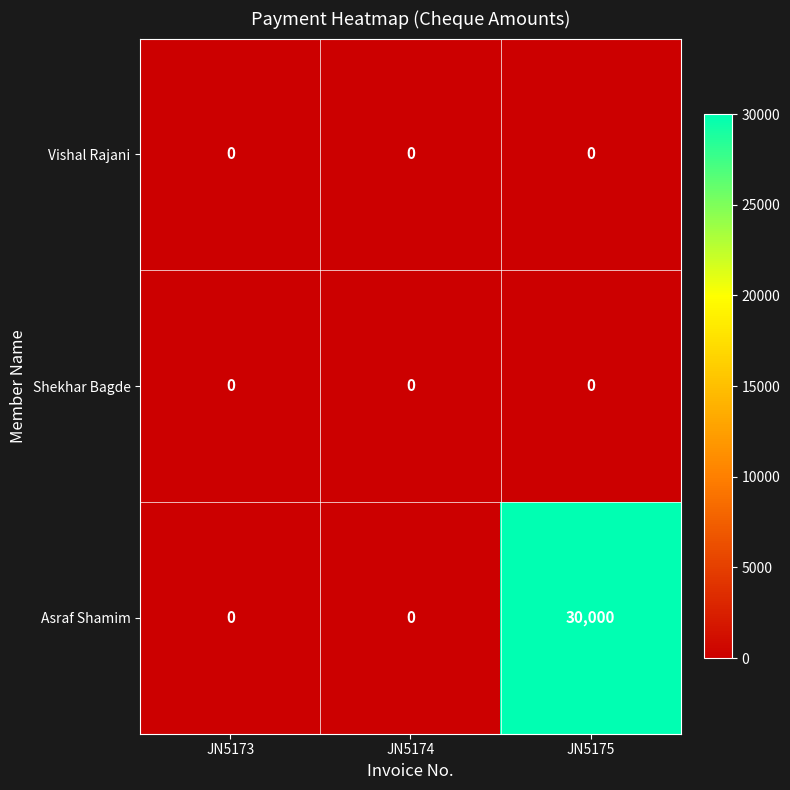

At which category is the sum across all series the highest?

JN5175